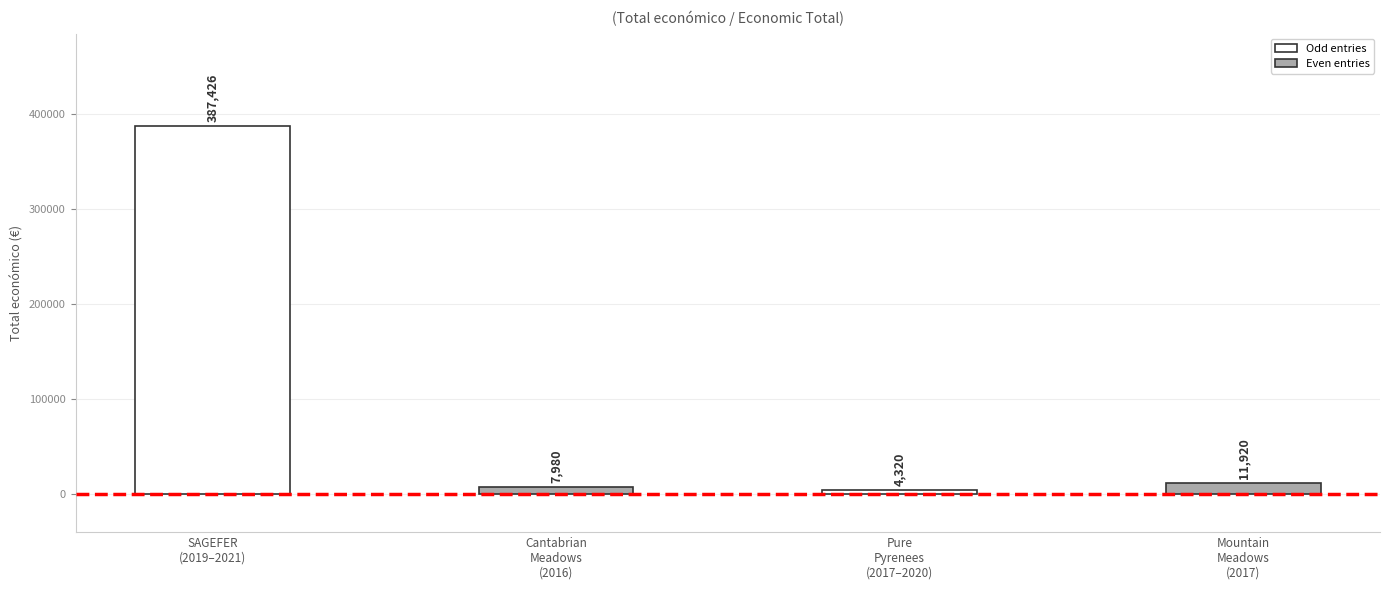

What is the smallest value displayed?

4320